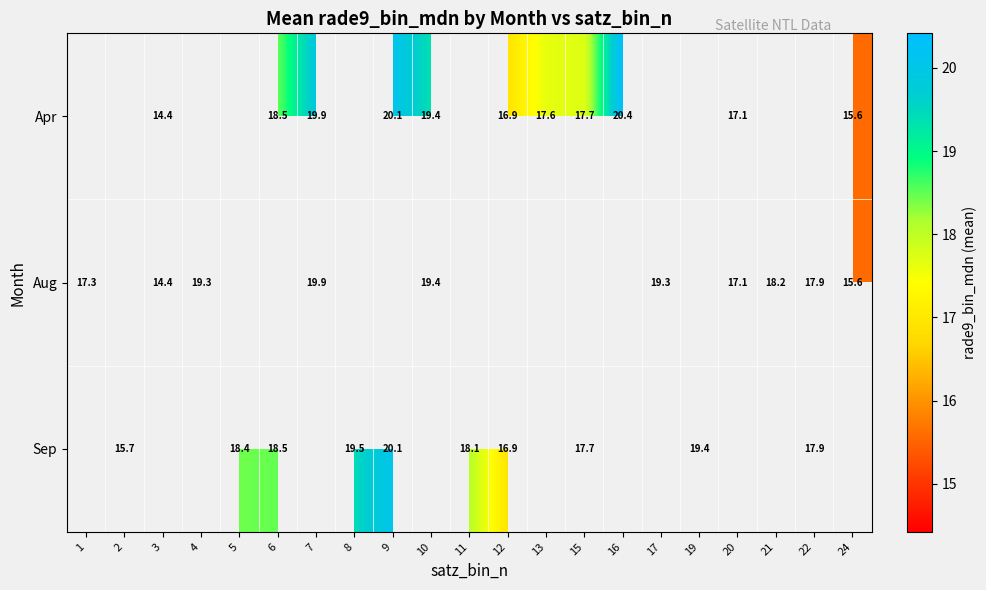

True or false: Apr has a value of 17.7 at 15.

True